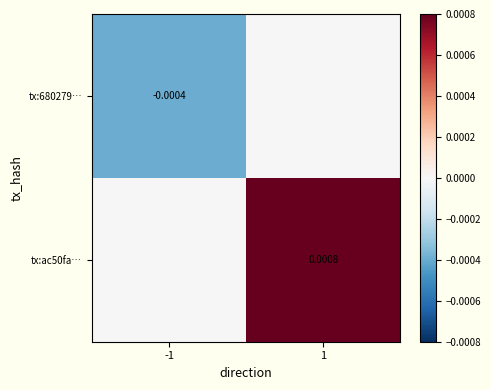

How many series are shown in this chart?

2